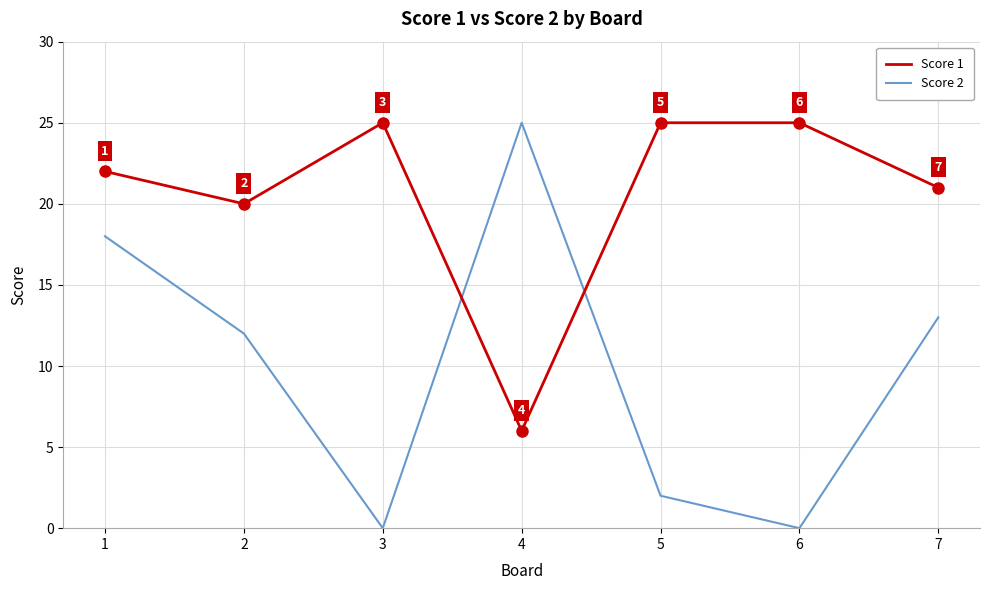

The Score 1 series shows 6 at 4. True or false?

True